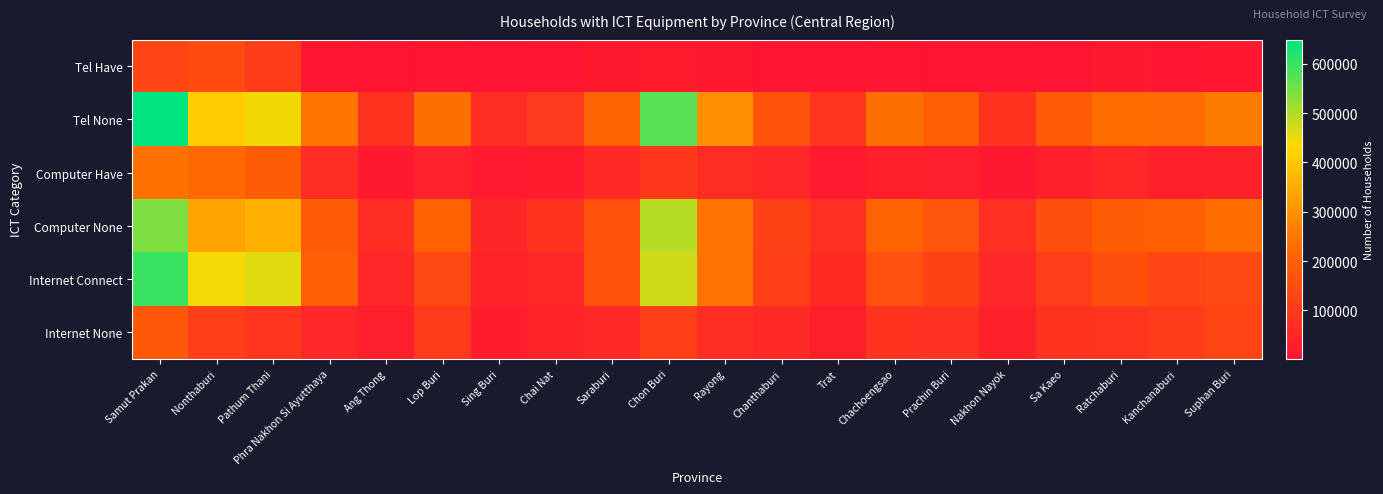

Rank the series at Phra Nakhon Si Ayutthaya from highest to lowest value.

Tel None, Internet Connect, Computer None, Computer Have, Internet None, Tel Have